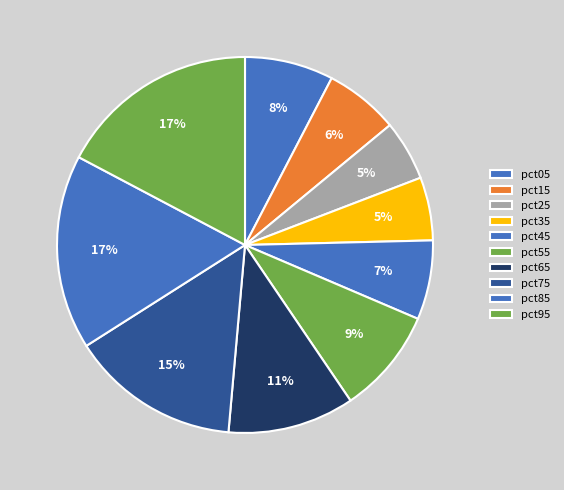

Is it true that pct15 is 12% of the pie?

False